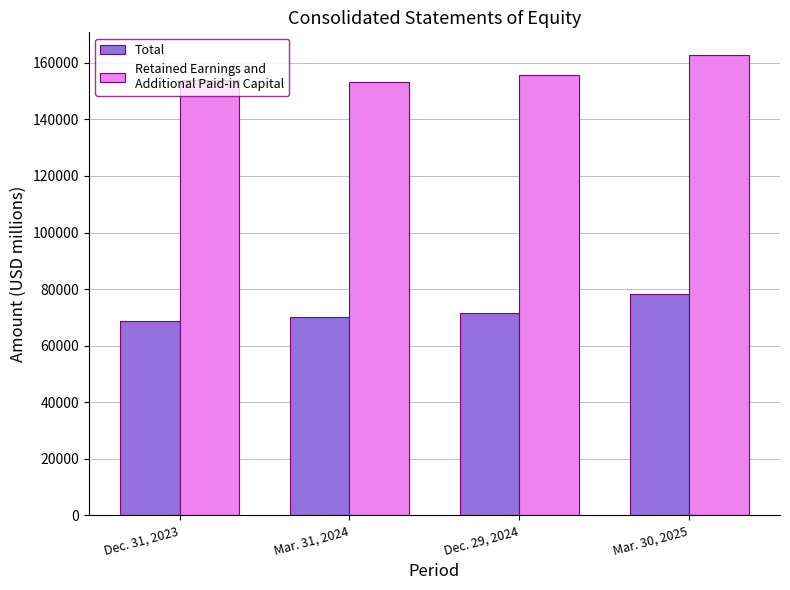

What is the total value across all series at Mar. 31, 2024?

223398